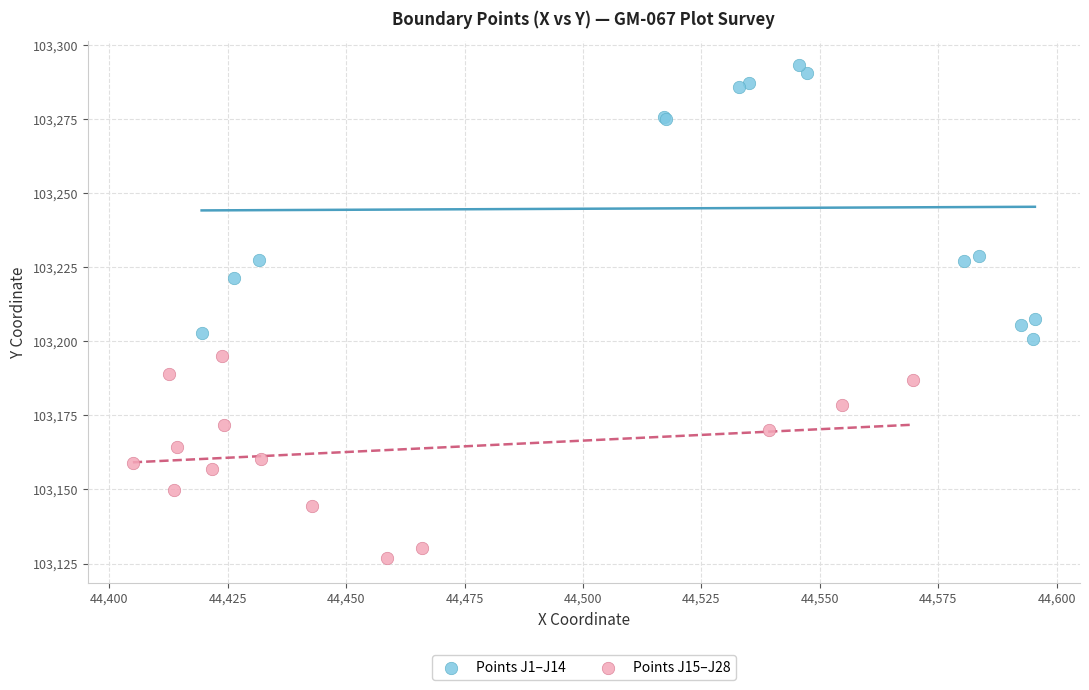

Which series reaches the maximum Y coordinate?

Points J1–J14